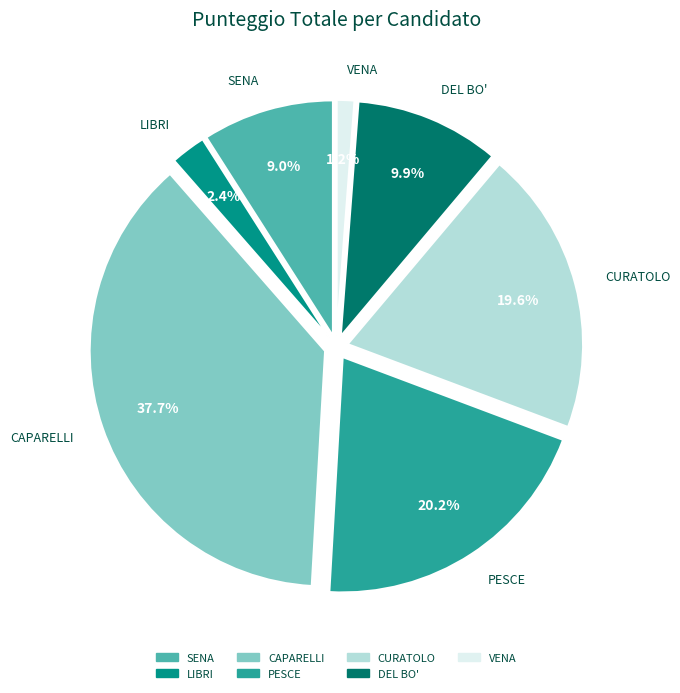

To the nearest percent, what percentage of the pie is PESCE?

20%